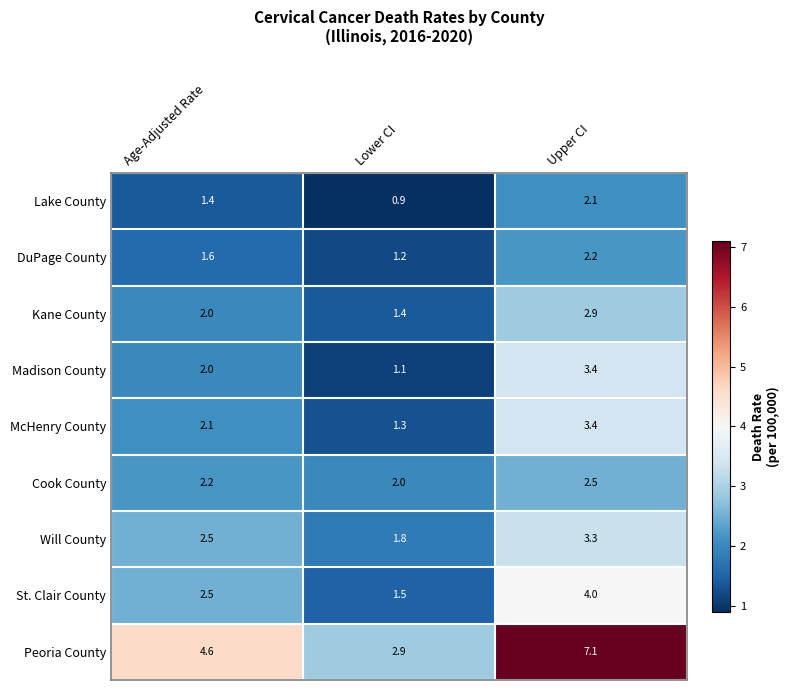

Reading left to right, transcribe all the data shown in this chart.

Lake County: 1.4	0.9	2.1
DuPage County: 1.6	1.2	2.2
Kane County: 2.0	1.4	2.9
Madison County: 2.0	1.1	3.4
McHenry County: 2.1	1.3	3.4
Cook County: 2.2	2.0	2.5
Will County: 2.5	1.8	3.3
St. Clair County: 2.5	1.5	4.0
Peoria County: 4.6	2.9	7.1